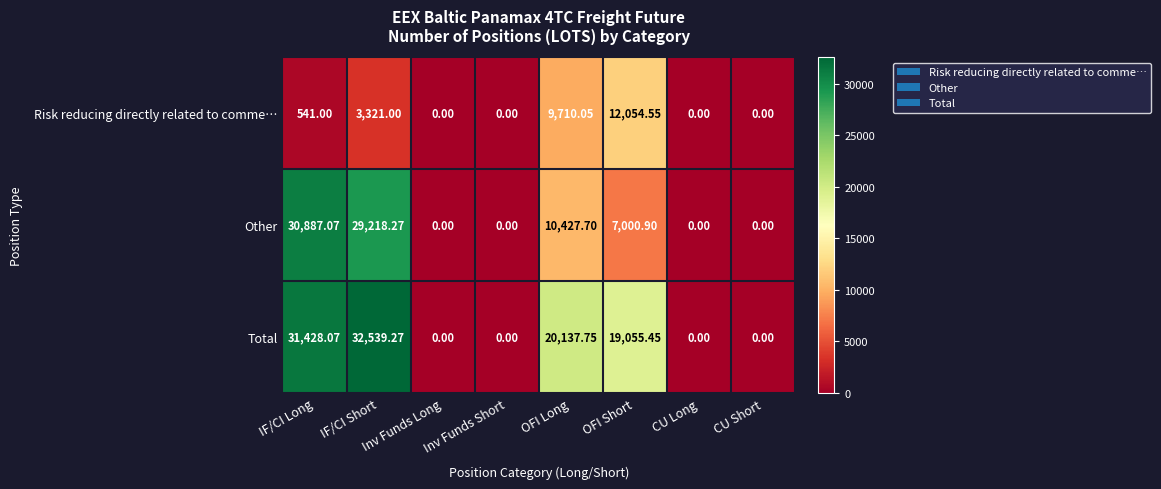

Rank the series at IF/CI Short from lowest to highest value.

Risk reducing directly related to comme…, Other, Total